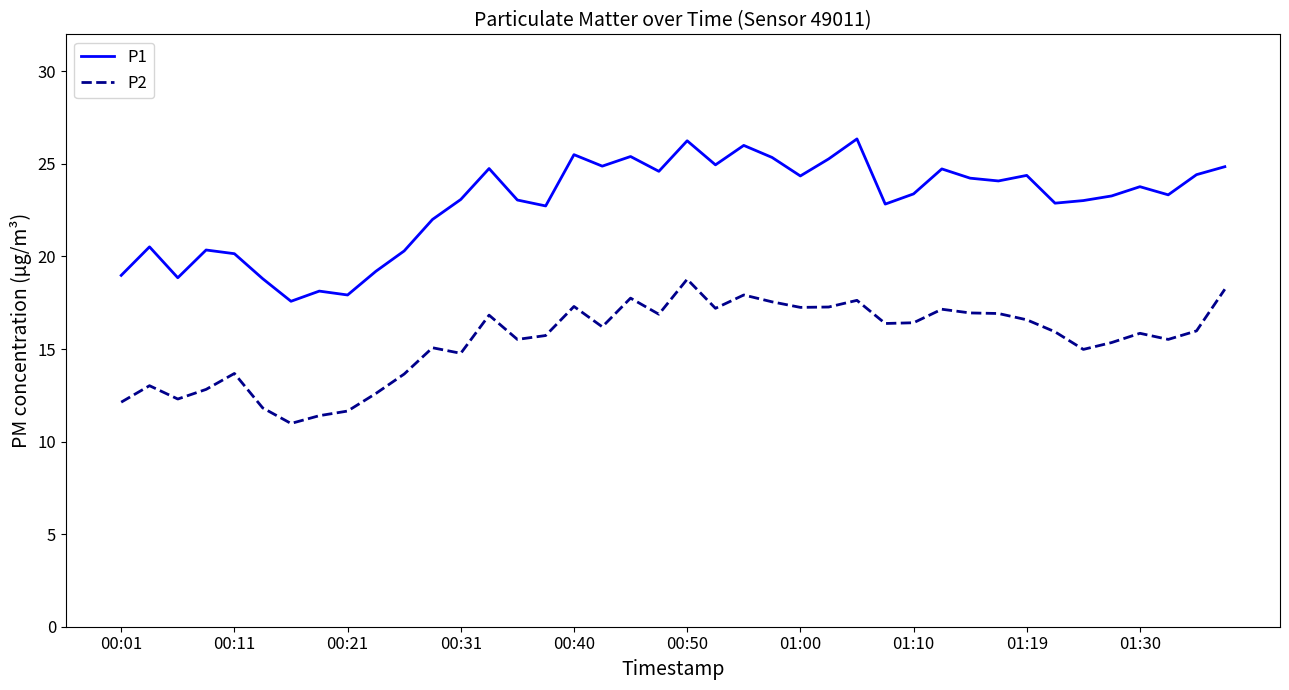

True or false: P2 and P1 intersect in this chart.

False